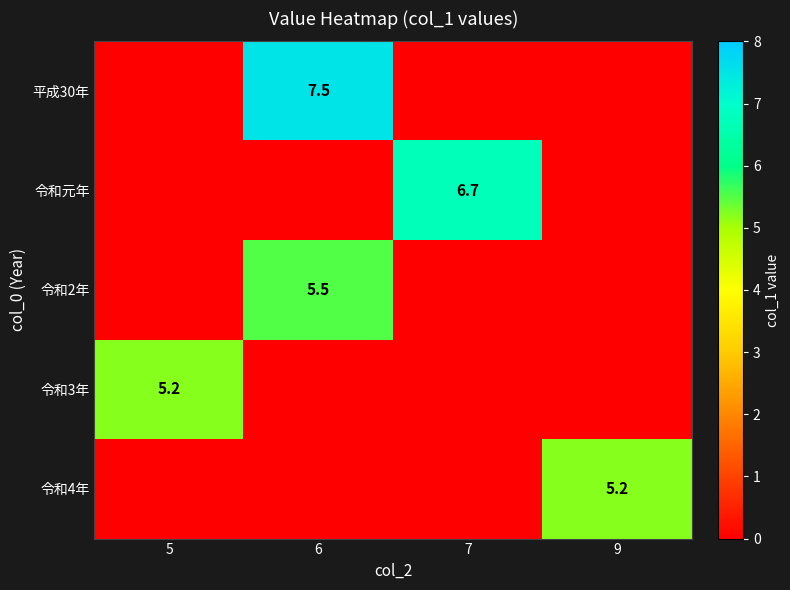

The value of 令和4年 at 9 is 1.7. True or false?

False